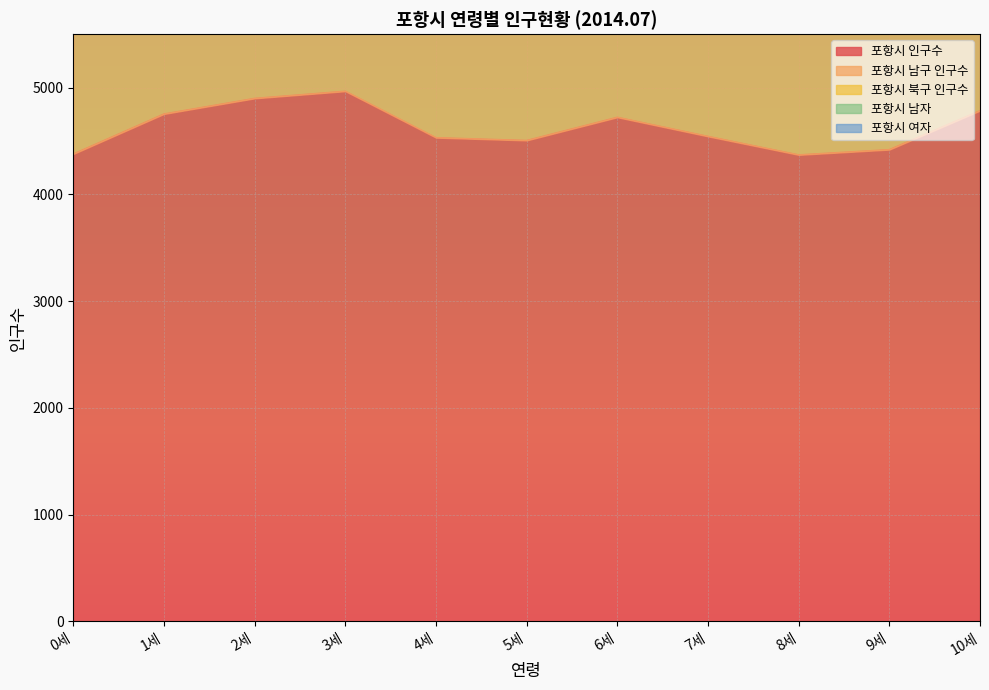

What is the difference between the maximum and minimum values in the 포항시 남구 인구수 series?

915